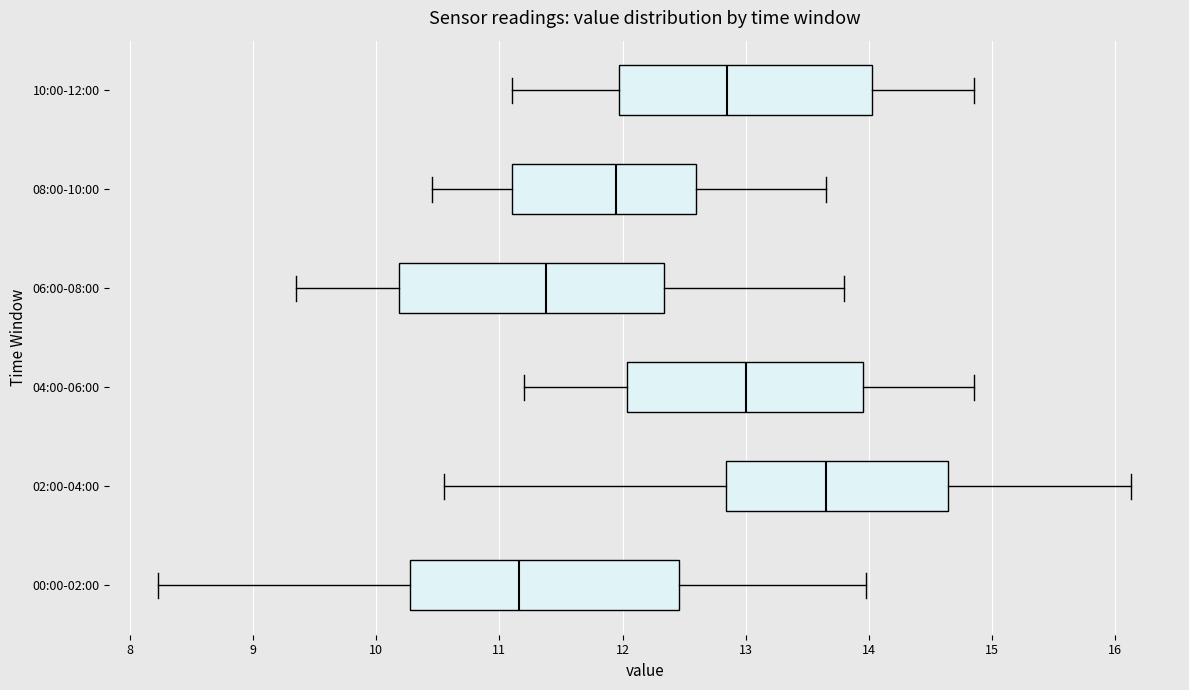

Where does the right whisker of the box for 02:00-04:00 end on the x-axis? The values are not printed on the chart, so give them approximately, as read against the axis.

16.1